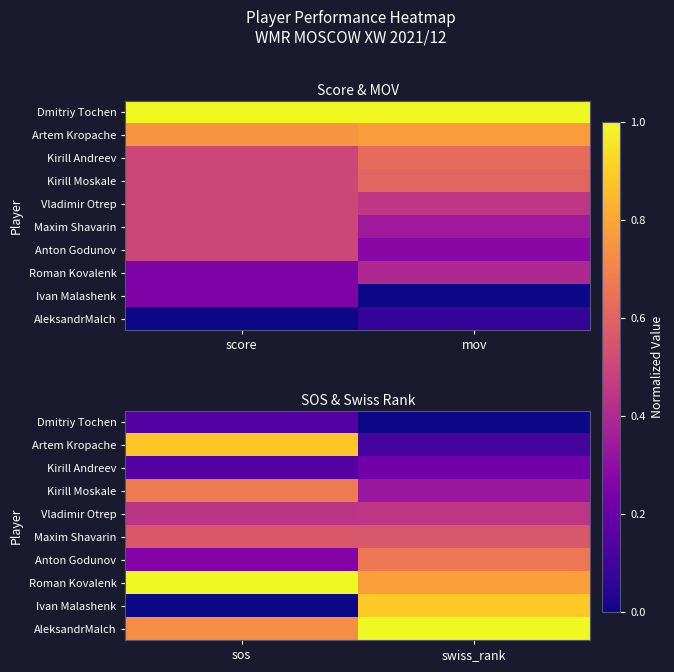

Which label corresponds to the largest value in the chart?

sos